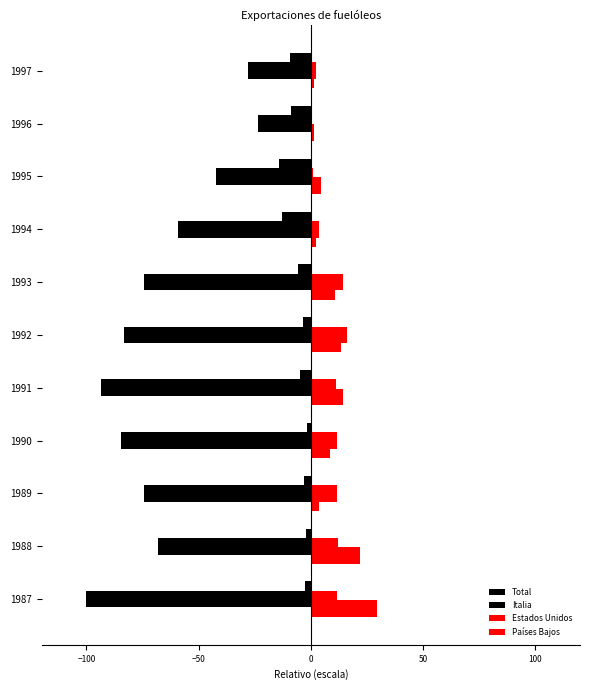

Rank the series by their maximum value, from highest to lowest.

Países Bajos, Estados Unidos, Italia, Total